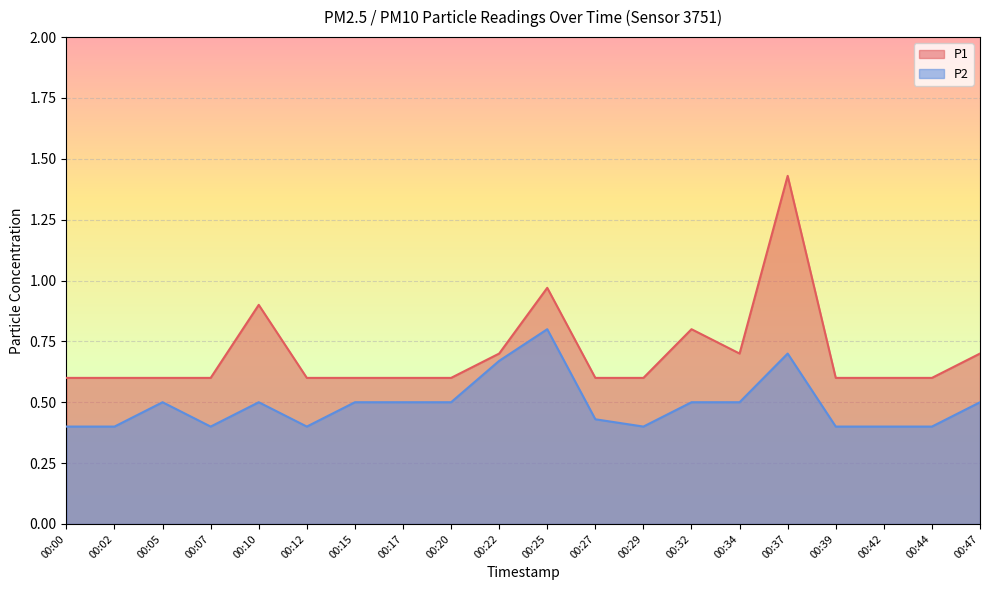

True or false: P1 and P2 cross at least once.

False